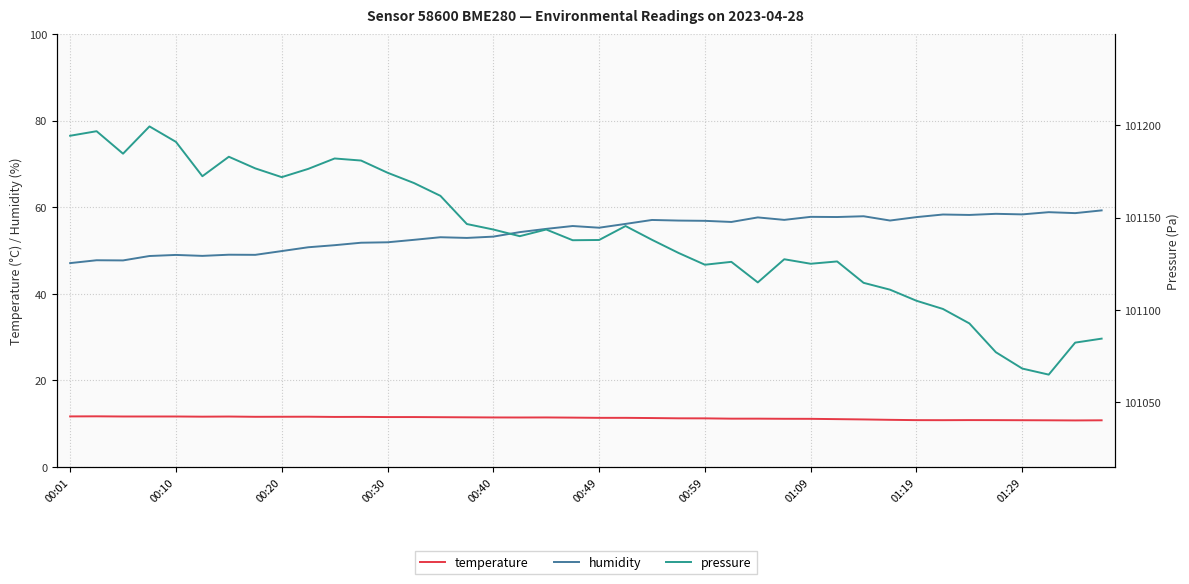

What is the greatest value displayed?

101199.4